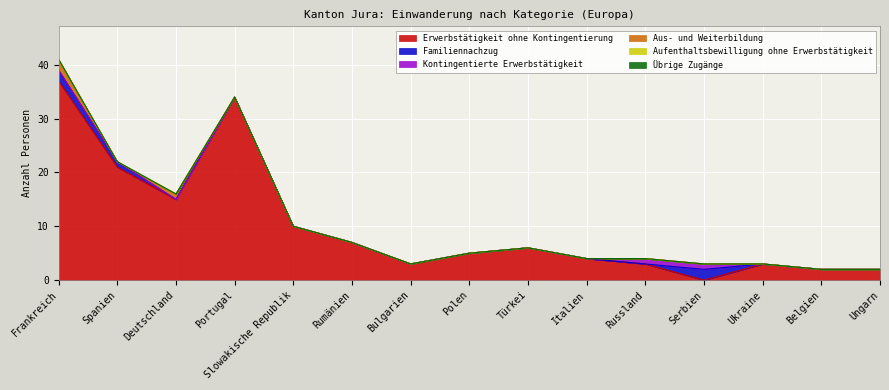

Which category has the highest value in the Übrige Zugänge series?

Frankreich